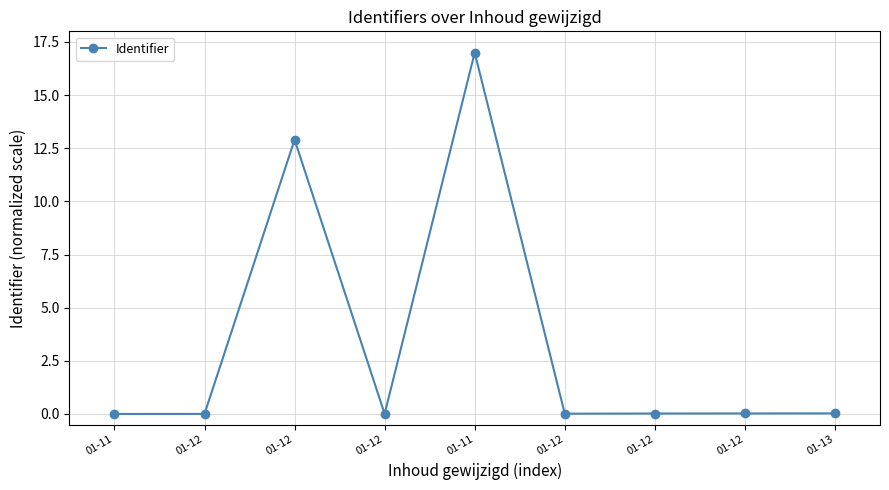

Reading left to right, extract all data points from this chart.

01-11=0.0	01-12=0.0	01-12=12.9	01-12=0.0	01-11=17.0	01-12=0.0	01-12=0.0	01-12=0.0	01-13=0.0